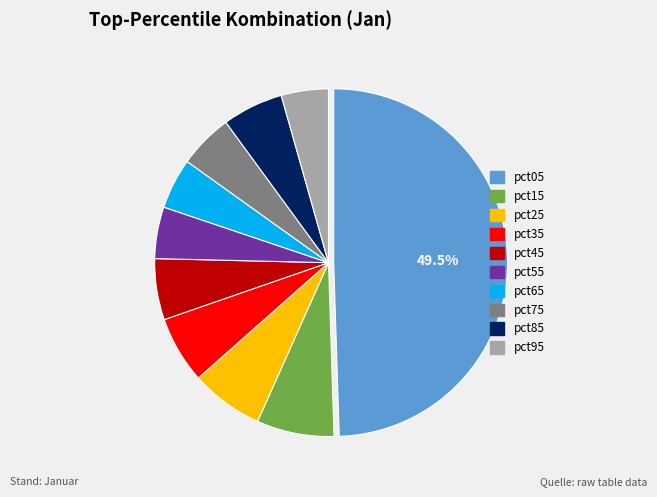

To the nearest percent, what is the difference between the largest and smallest slice percentages?

45%